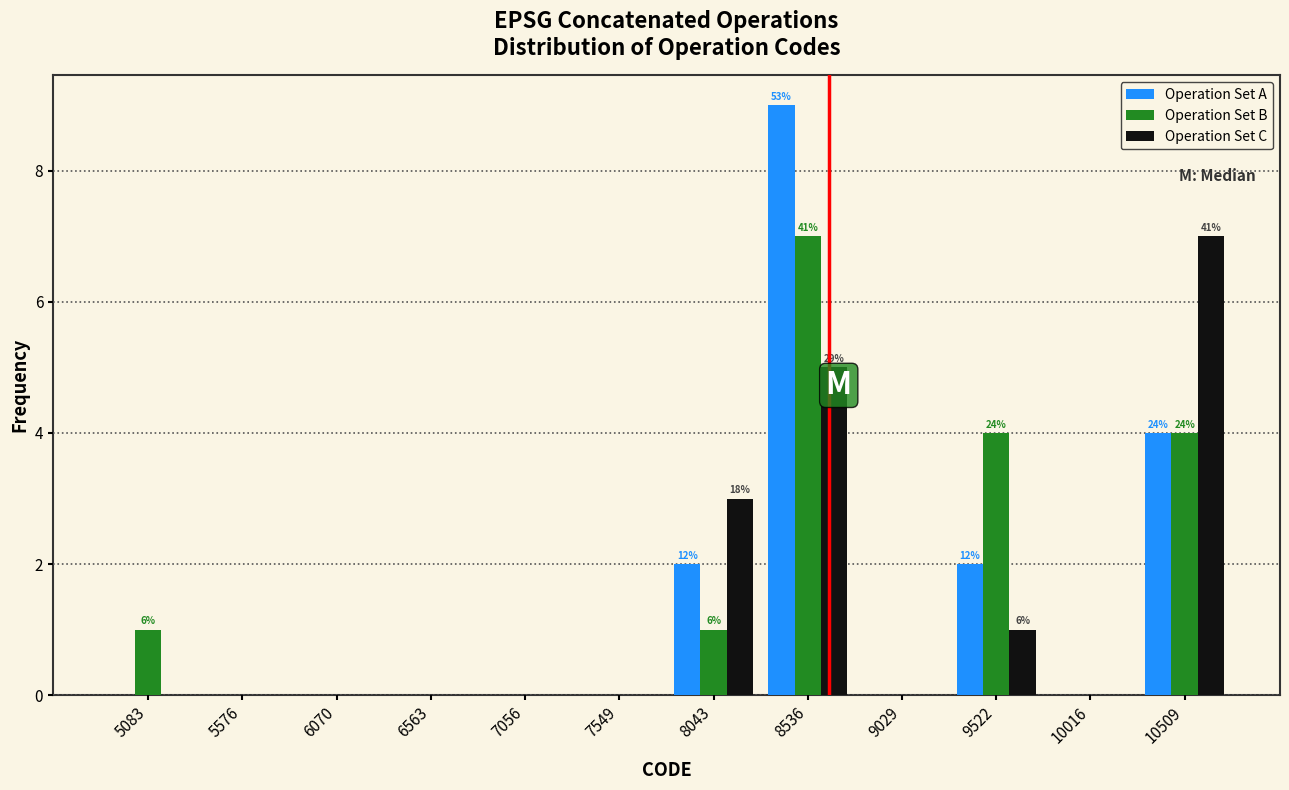

In the Operation Set B series, which range on the x-axis has the tallest bar?

8300 to 8800